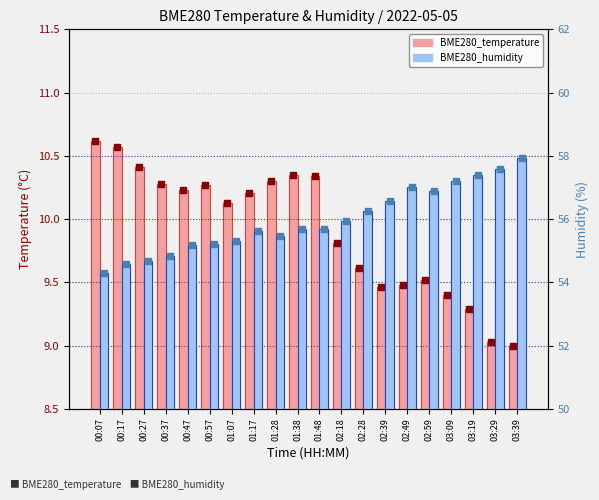

Which series reaches the minimum Y coordinate?

BME280_temperature